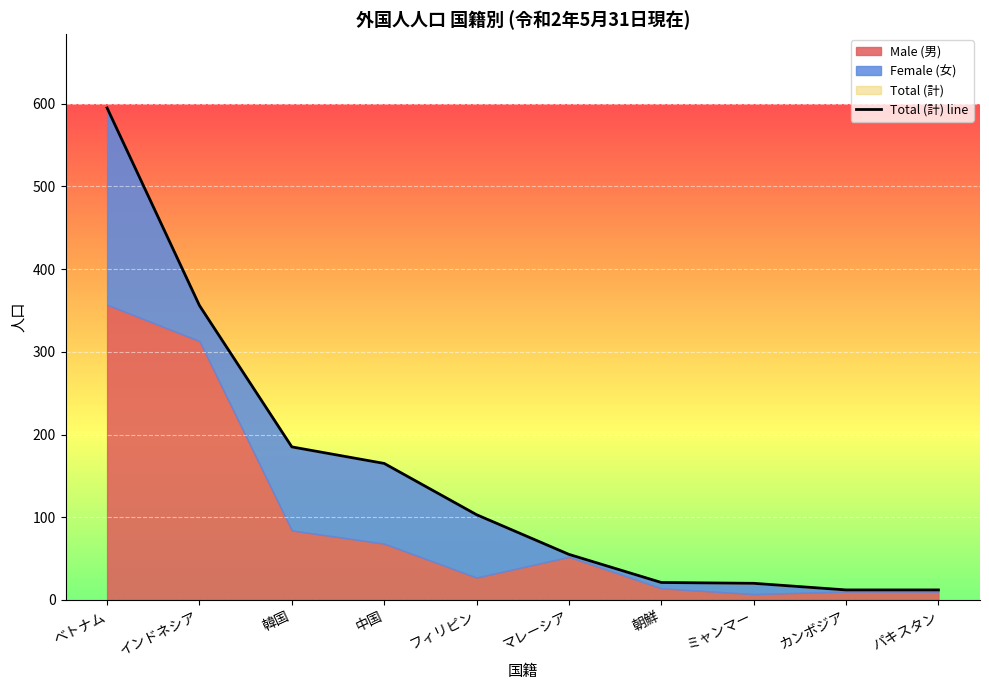

True or false: there are more than 2 points higher than both neighbors.

False